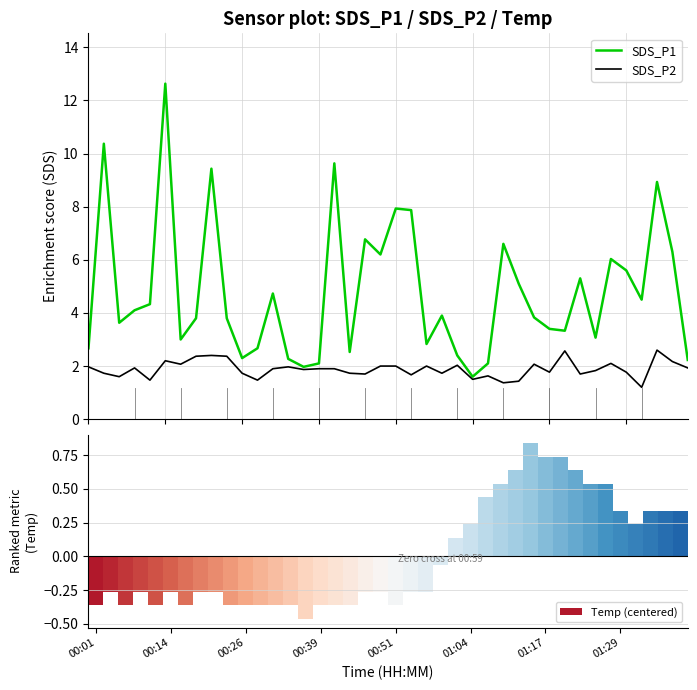

Which series has the largest total across all categories?

SDS_P1